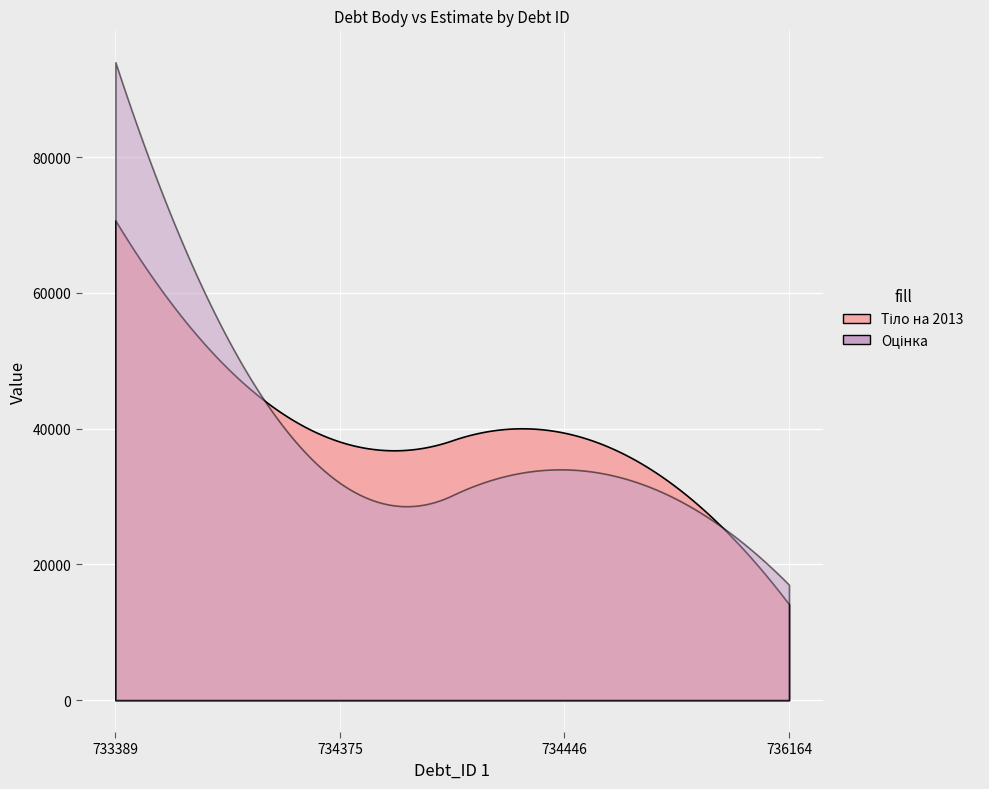

Between 734375 and 733389, which is larger?

733389